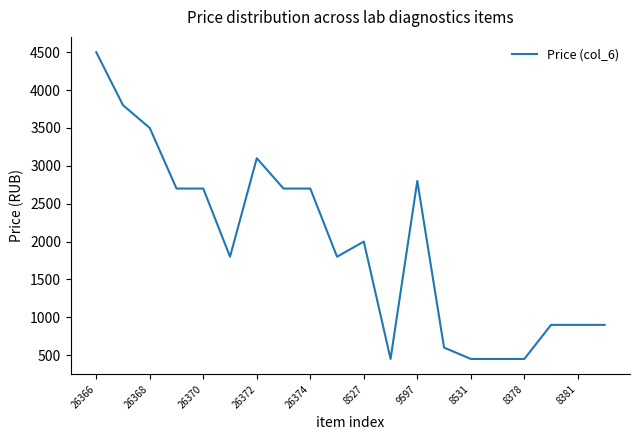

What is the minimum value shown in the chart?

450